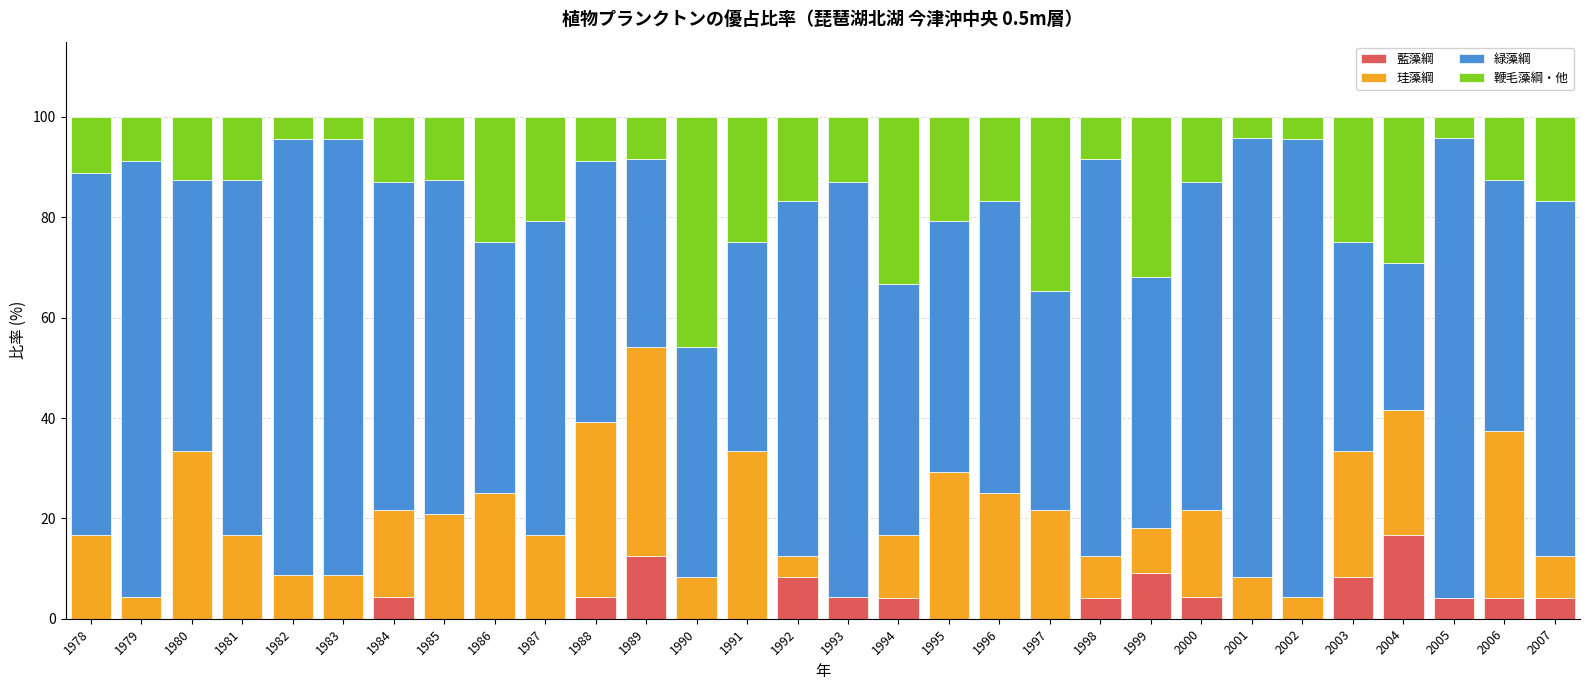

Is it true that 藍藻綱 equals 0.0 at 1985?

True